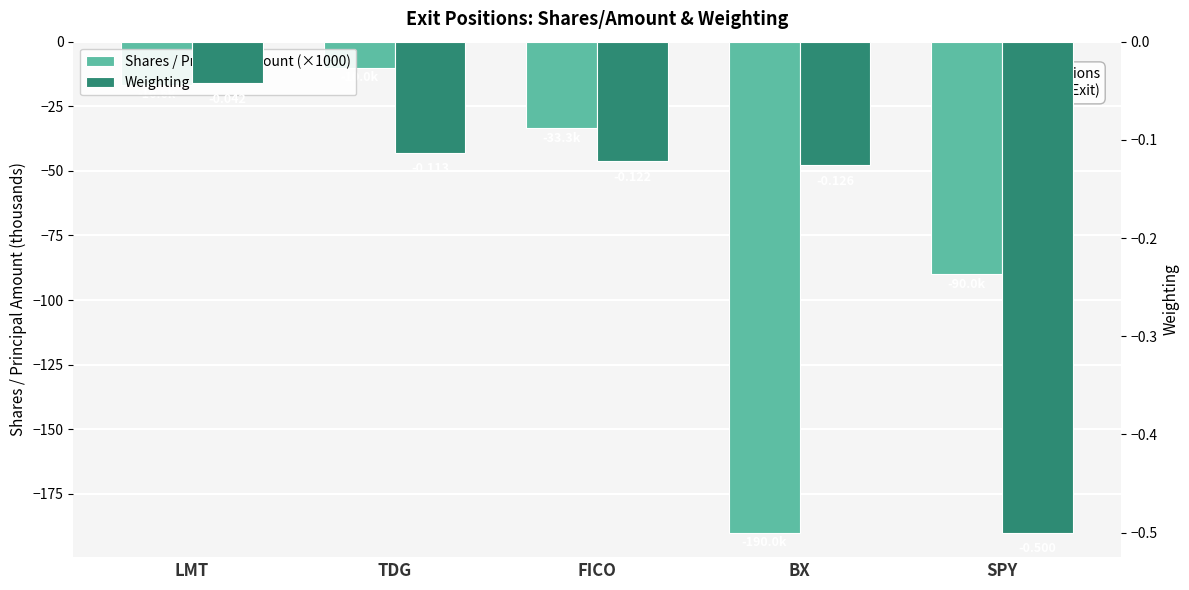

How many data points in Shares / Principal Amount (×1000) are less than -33?

3